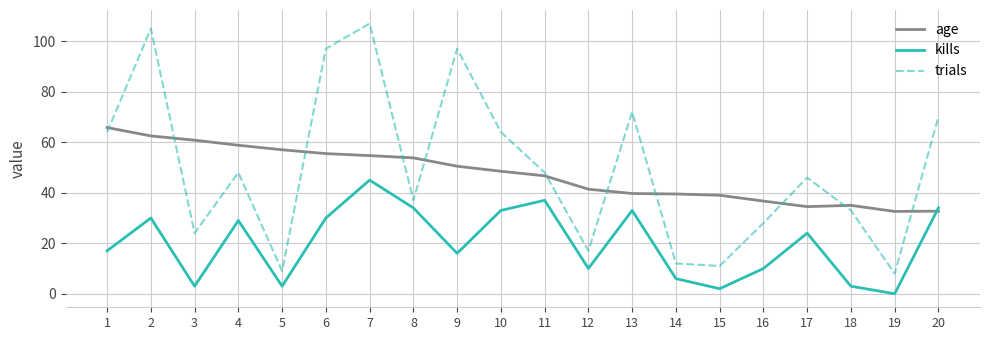

The value of age at 3 is 60.8. True or false?

True